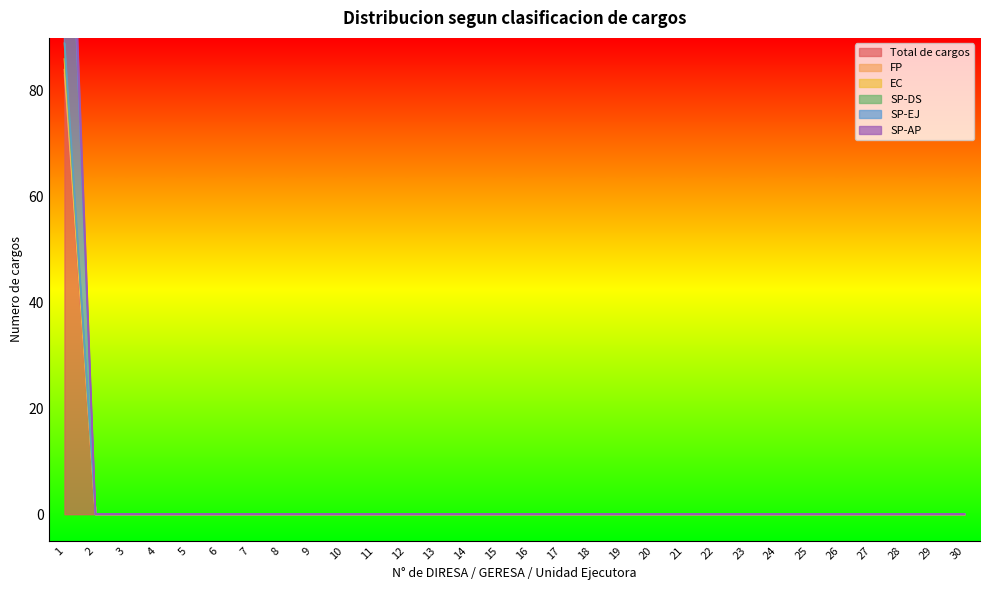

Rank the series at 20 from lowest to highest value.

Total de cargos, FP, EC, SP-DS, SP-EJ, SP-AP